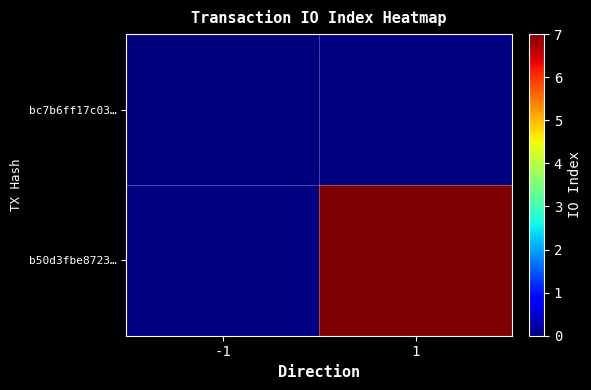

How many values in b50d3fbe8723… are above zero?

1